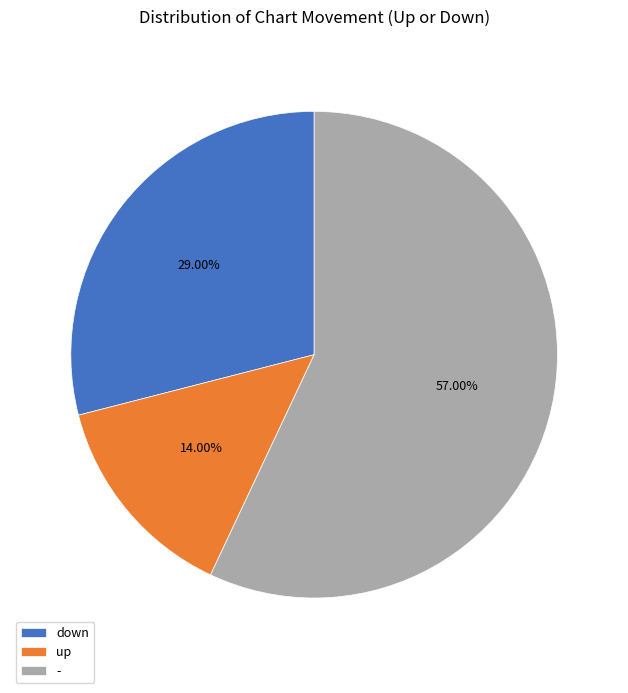

Which slice is the smallest?

up